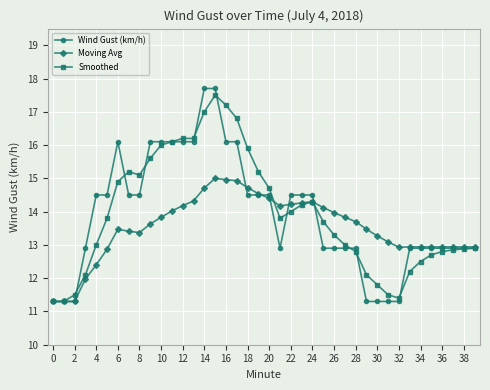

What is the greatest value displayed?

17.7